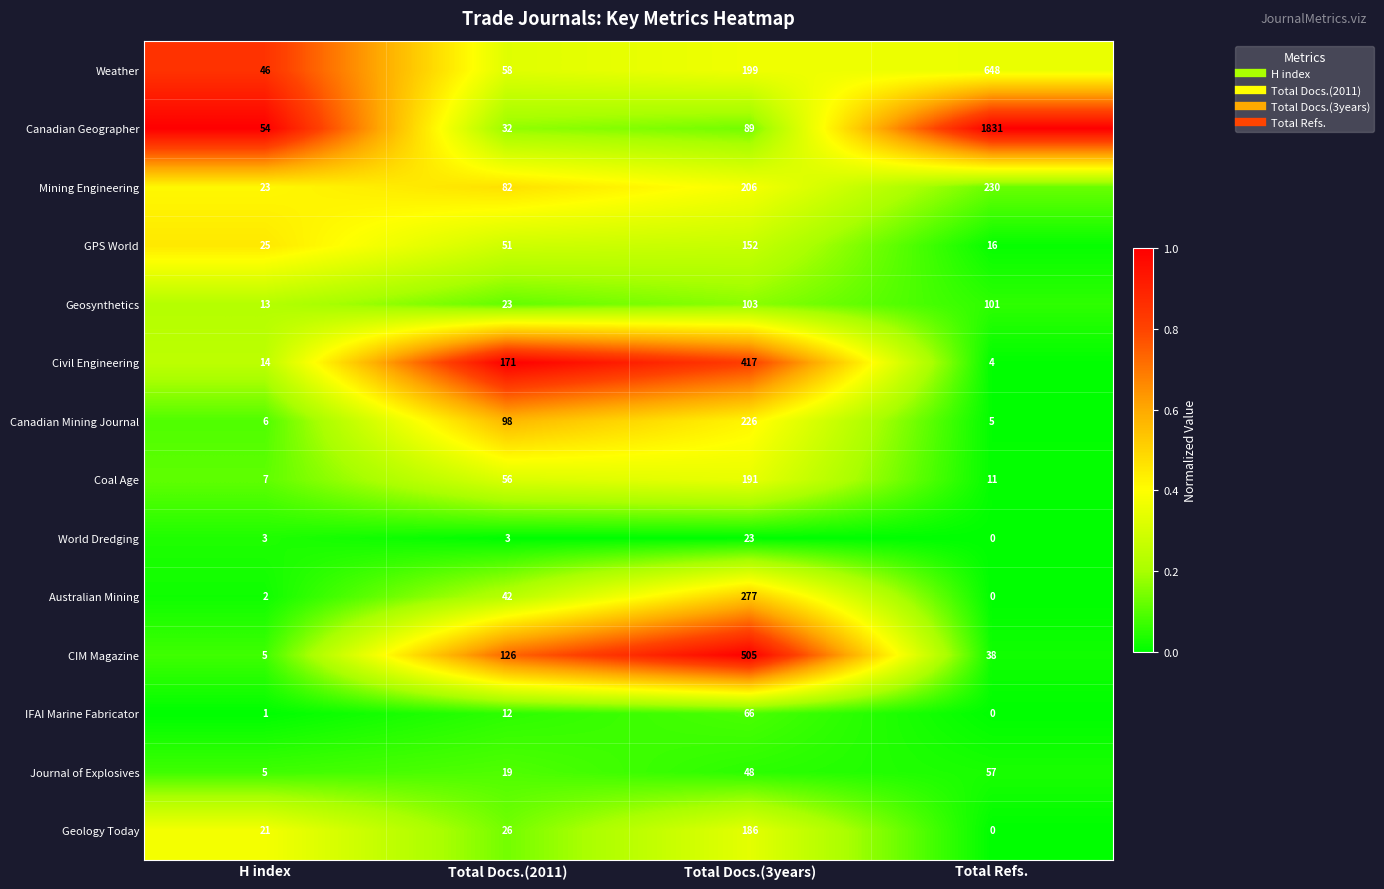

What is the highest value of the Civil Engineering series?

417